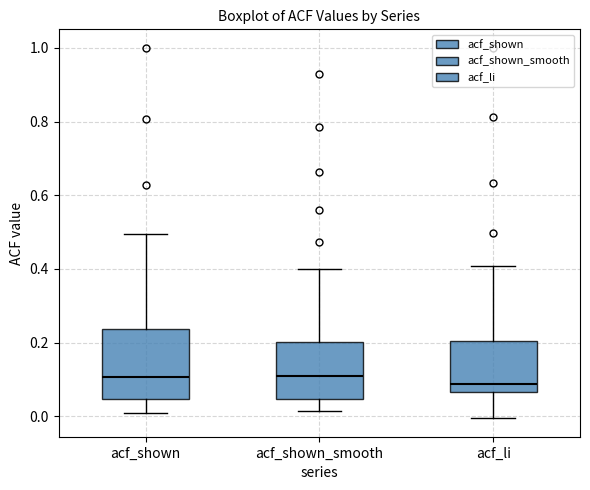

Reading left to right, read every box against the y-axis: the position of its median line, the range the box covers, and the ends of its whiskers. The values are not printed on the chart, so give them approximately, as read against the axis.

acf_shown: median 0.10, box 0.04 to 0.24, whiskers 0.02 to 0.50
acf_shown_smooth: median 0.10, box 0.04 to 0.20, whiskers 0.02 to 0.40
acf_li: median 0.08, box 0.06 to 0.20, whiskers 0.00 to 0.40